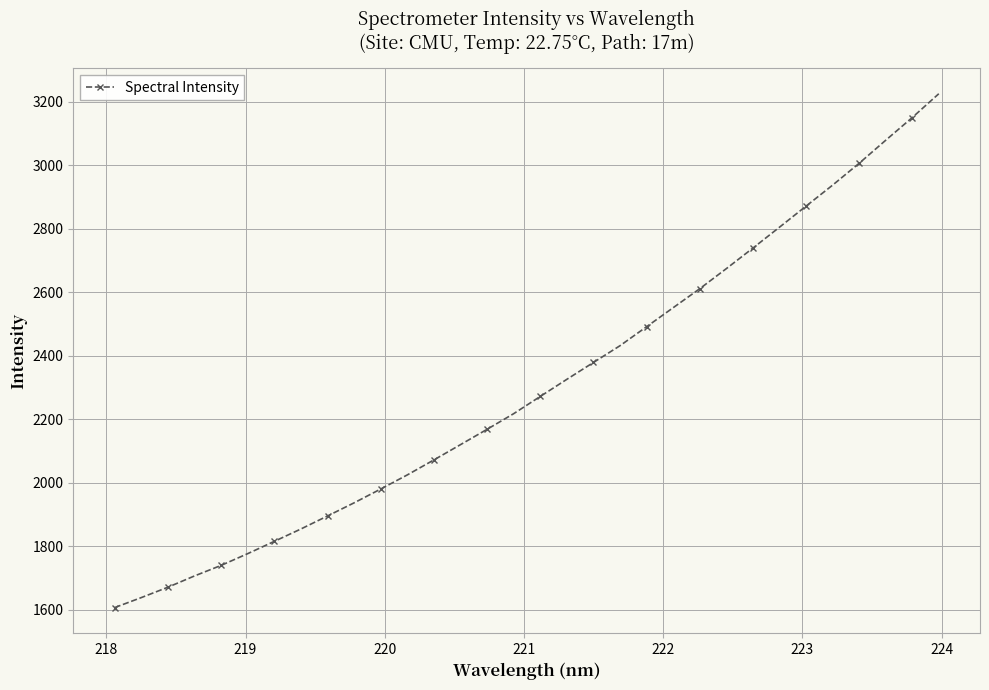

How many series are shown in this chart?

1